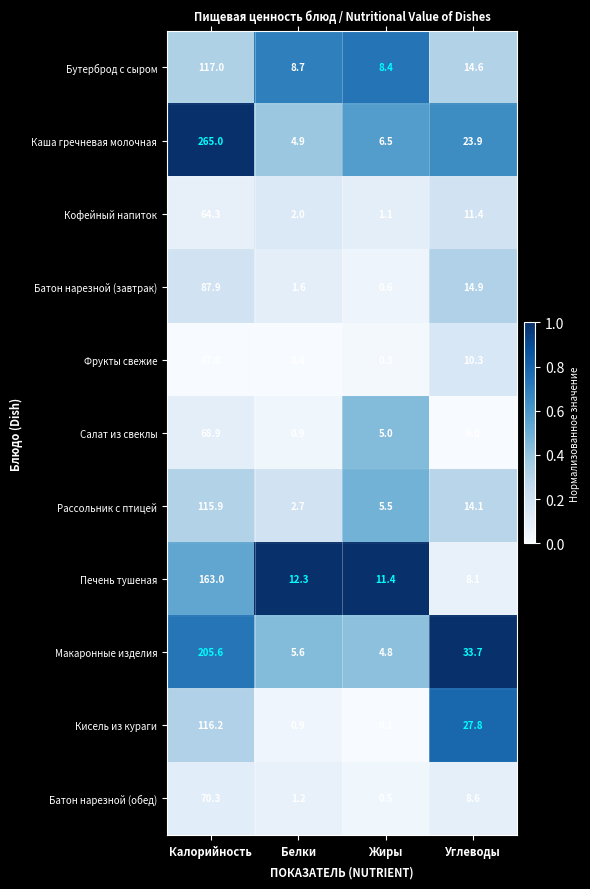

Between Белки and Жиры, which series saw the biggest shift?

Салат из свеклы